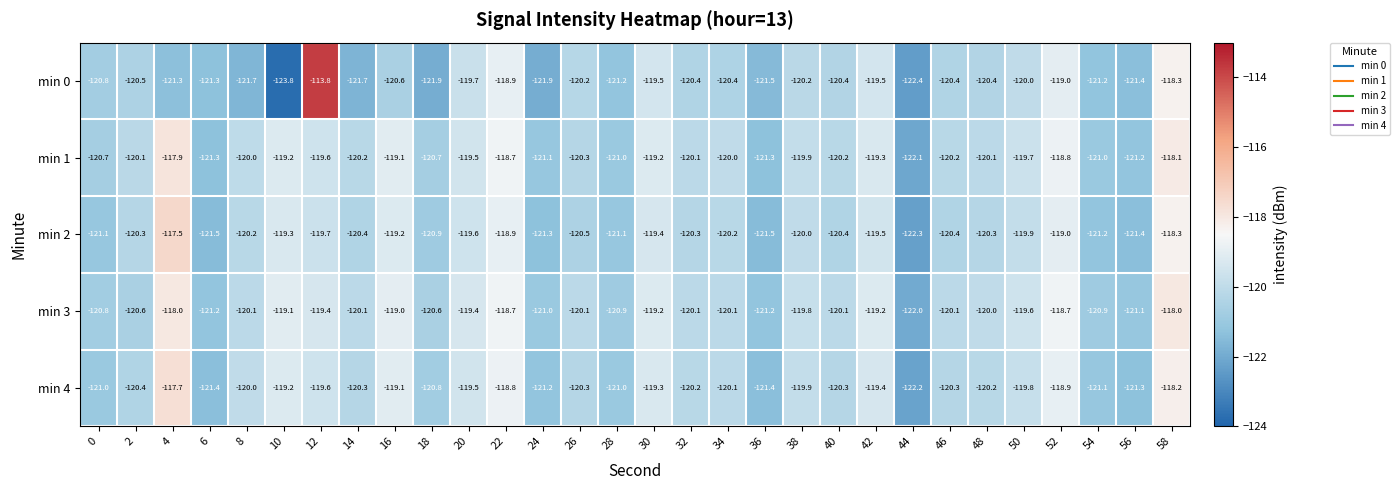

Rank the series by their maximum value, from lowest to highest.

min 3, min 1, min 4, min 2, min 0